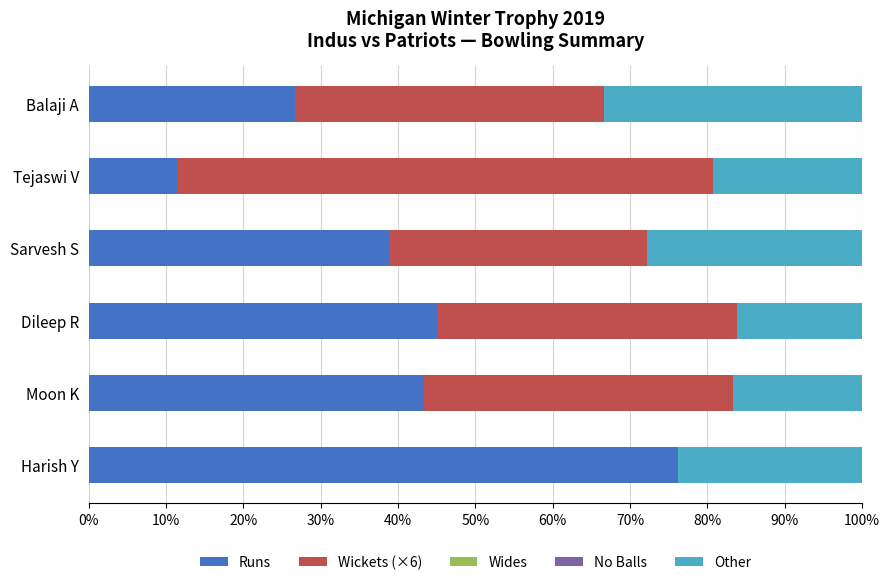

Is it true that Runs equals 19.9 at Moon K?

False